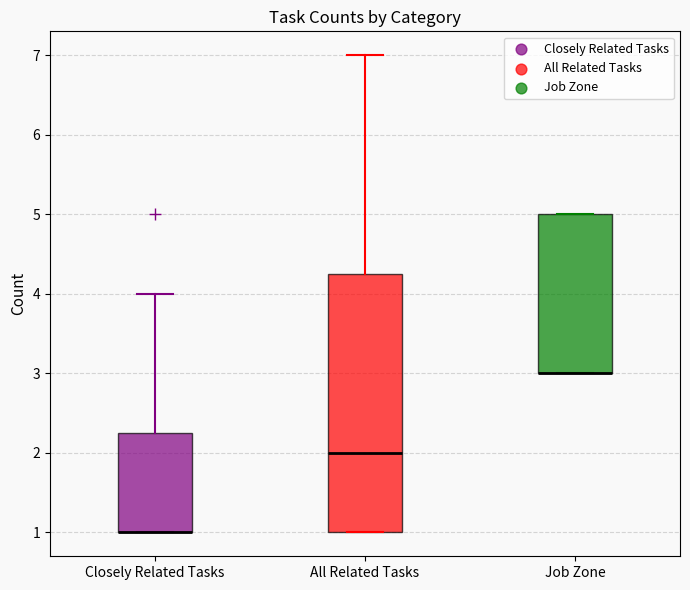

Reading left to right, read every box against the y-axis: the position of its median line, the range the box covers, and the ends of its whiskers. The values are not printed on the chart, so give them approximately, as read against the axis.

Closely Related Tasks: median 1.0 (drawn on the box's lower edge), box 1.0 to 2.3, whiskers 1.0 to 4.0
All Related Tasks: median 2.0, box 1.0 to 4.3, whiskers 1.0 to 7.0
Job Zone: median 3.0 (drawn on the box's lower edge), box 3.0 to 5.0, whiskers 3.0 to 5.0